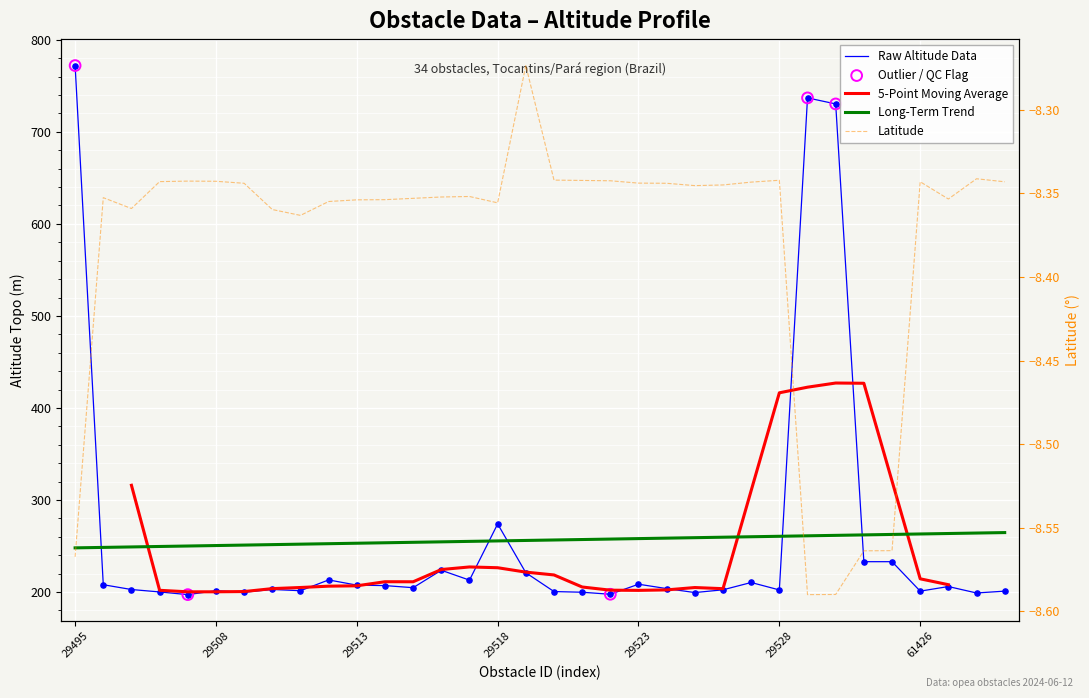

Which series has the largest total across all categories?

altitude_topo